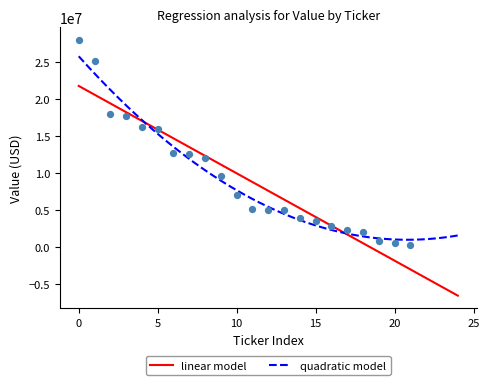

What is the lowest value of the linear model series?

-6590825.5